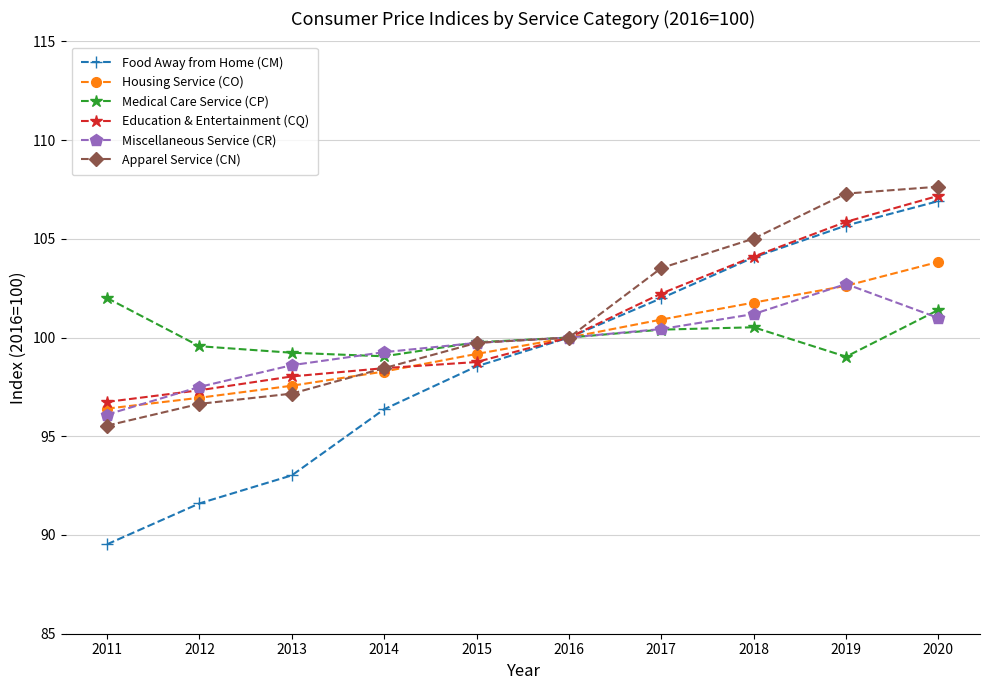

Is this an area chart (filled region under the line)?

No